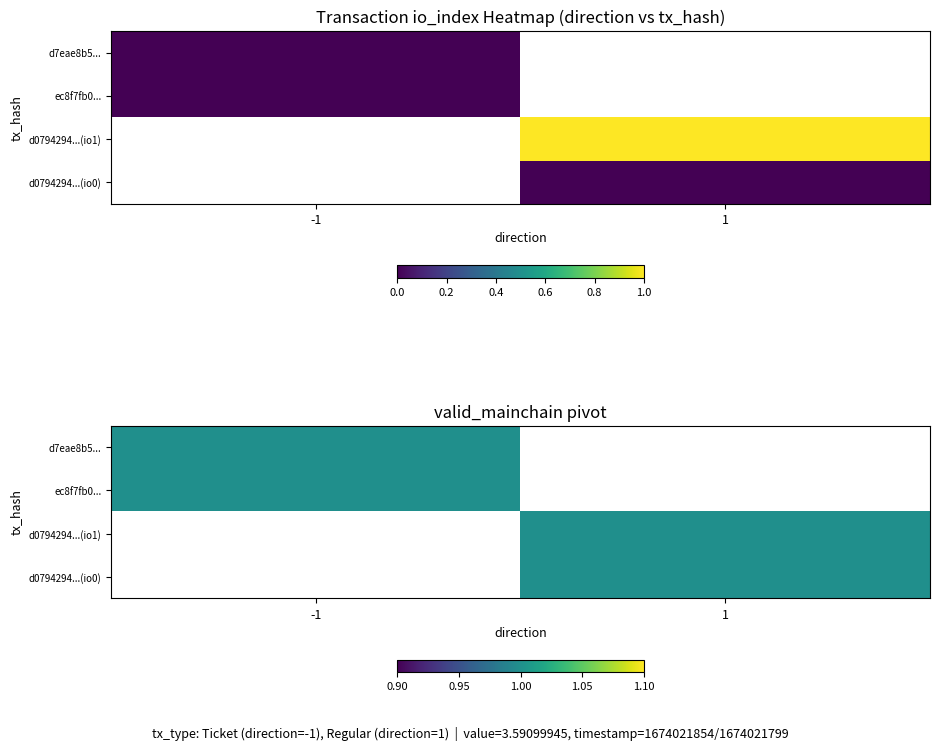

At how many categories does at least one series exceed 0?

2